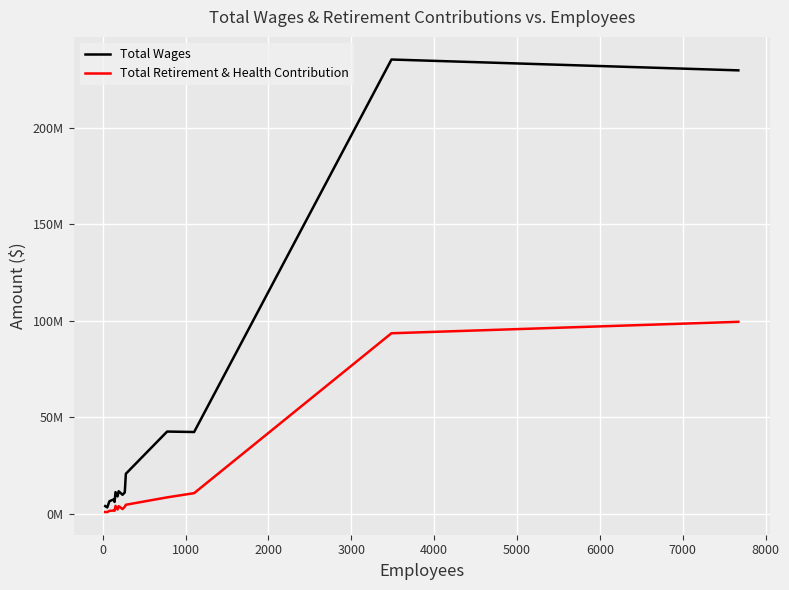

What are all the series names shown in the legend?

Total Wages, Total Retirement & Health Contribution